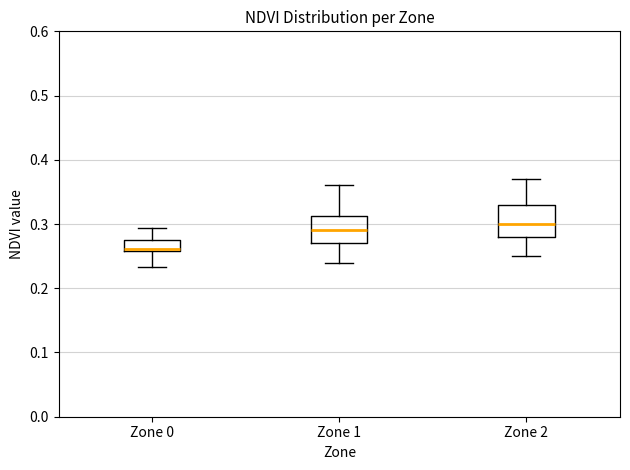

Which box's median line is the highest?

Zone 2